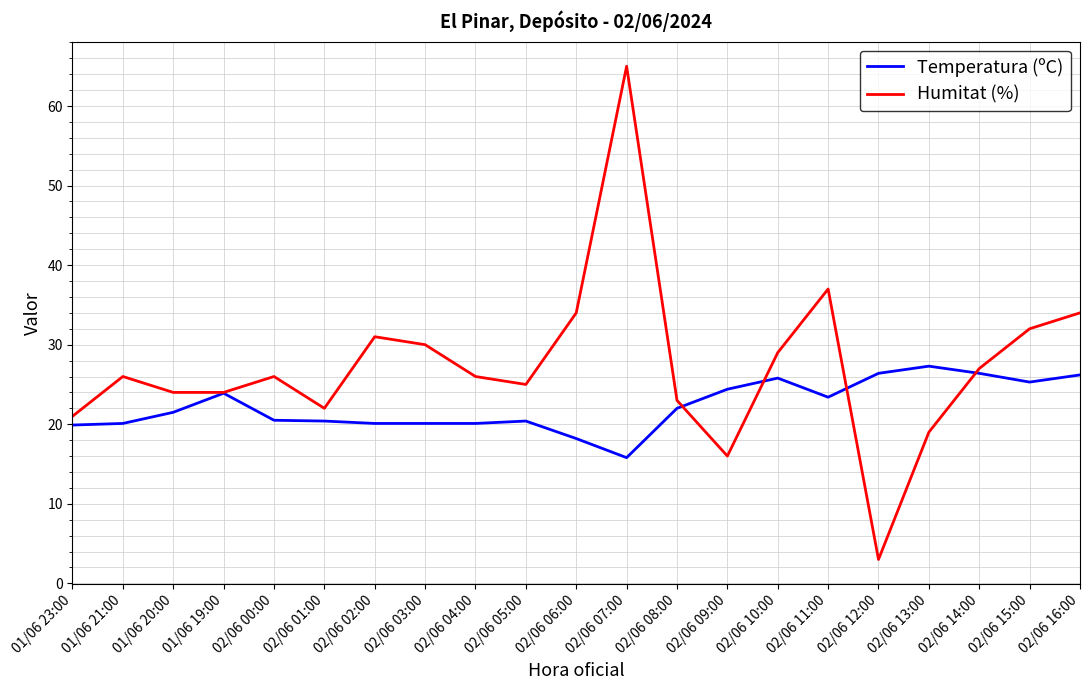

Count the number of data series in this chart.

2